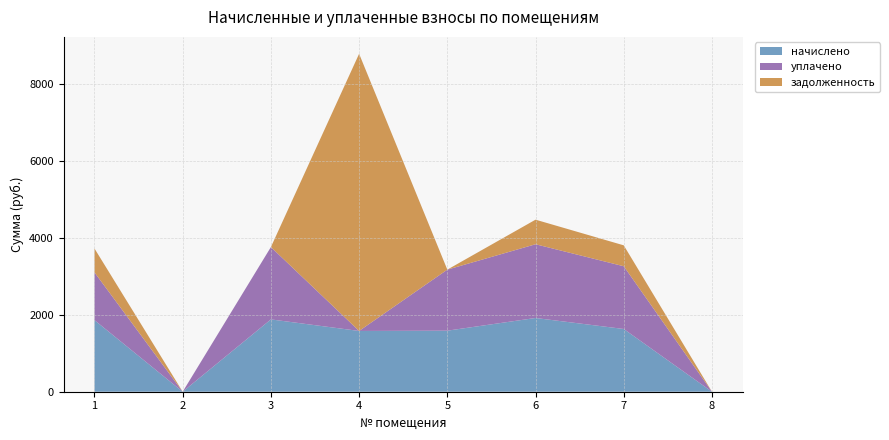

Reading left to right, transcribe all the data shown in this chart.

начислено: 1862.3	0.0	1880.7	1580.0	1587.4	1917.3	1631.4	0.0
уплачено: 1241.6	0.0	1880.7	0.0	1587.4	1917.3	1631.4	0.0
задолженность: 620.8	0.0	0.0	7207.2	0.0	639.1	543.8	0.0